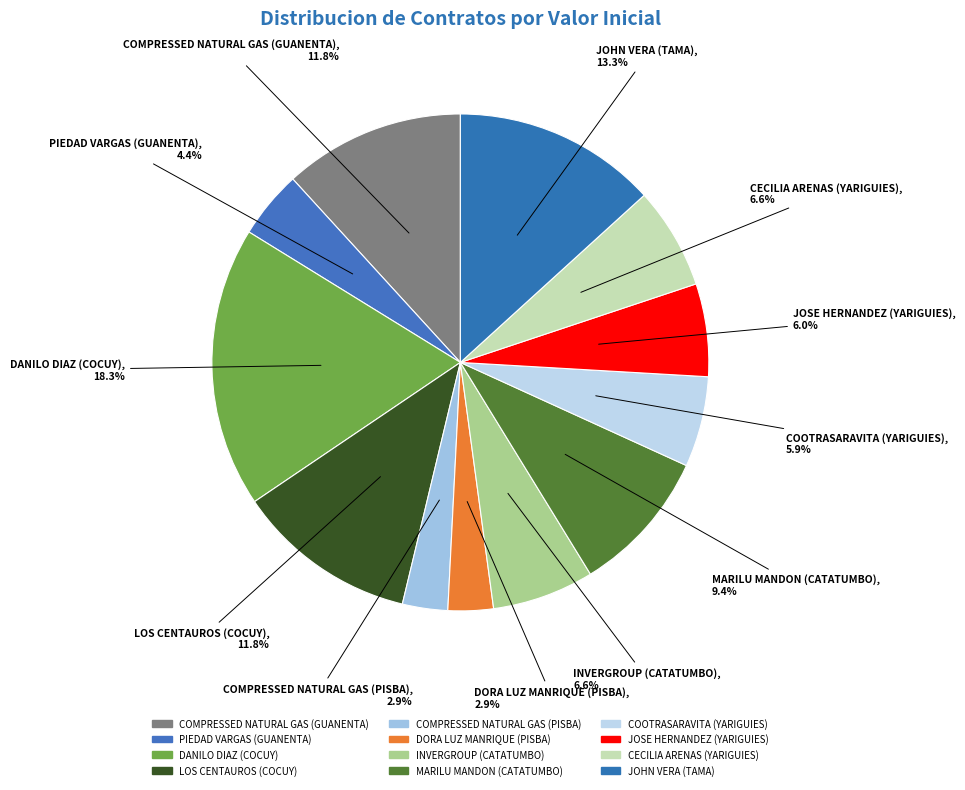

Rank the categories by value from highest to lowest.

DANILO DIAZ (COCUY), JOHN VERA (TAMA), COMPRESSED NATURAL GAS (GUANENTA), LOS CENTAUROS (COCUY), MARILU MANDON (CATATUMBO), INVERGROUP (CATATUMBO), CECILIA ARENAS (YARIGUIES), JOSE HERNANDEZ (YARIGUIES), COOTRASARAVITA (YARIGUIES), PIEDAD VARGAS (GUANENTA), COMPRESSED NATURAL GAS (PISBA), DORA LUZ MANRIQUE (PISBA)